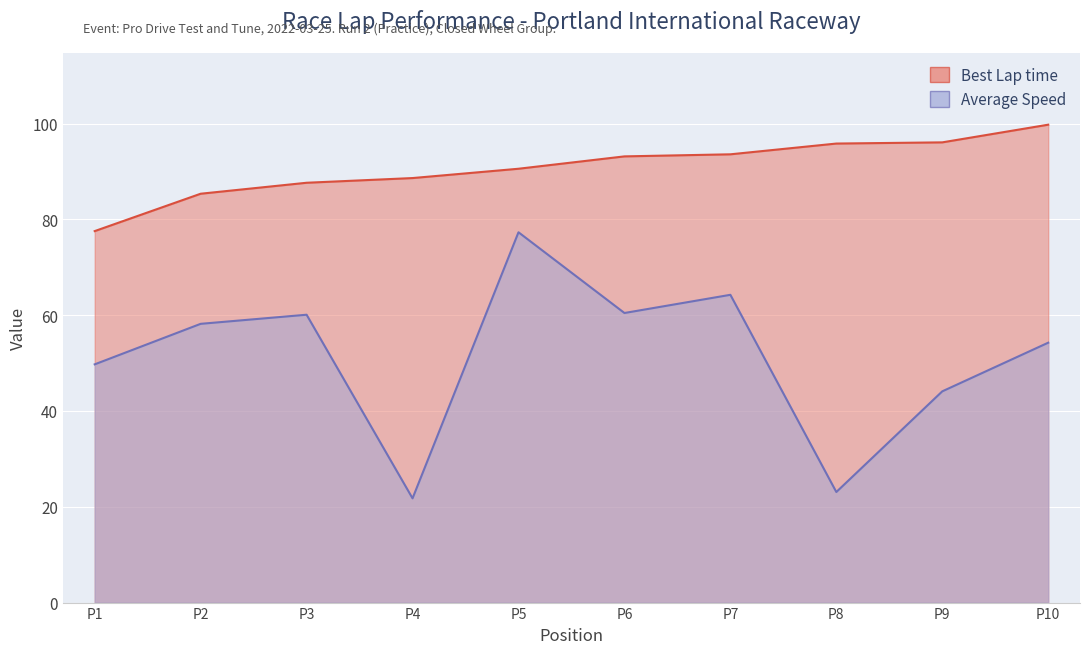

True or false: Best Lap time has more than 0 points higher than both neighbors.

False